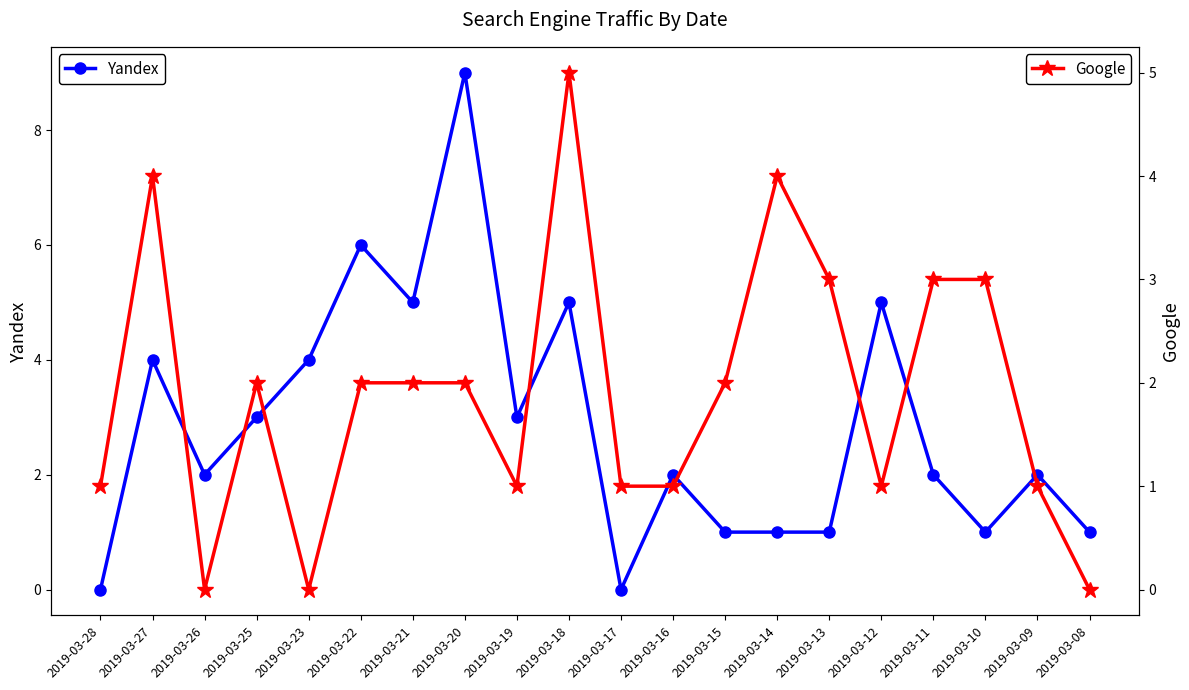

Reading left to right, transcribe all the data shown in this chart.

Yandex: 0	4	2	3	4	6	5	9	3	5	0	2	1	1	1	5	2	1	2	1
Google: 1	4	0	2	0	2	2	2	1	5	1	1	2	4	3	1	3	3	1	0